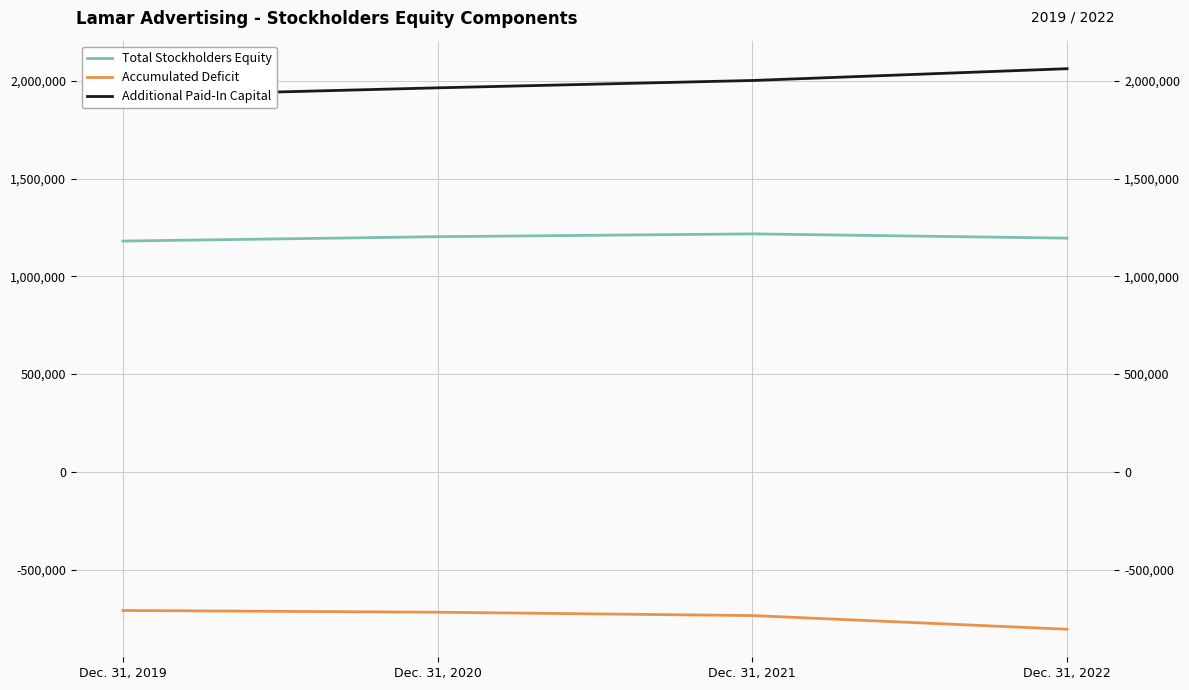

The value of Accumulated Deficit at Dec. 31, 2021 is -734415. True or false?

True